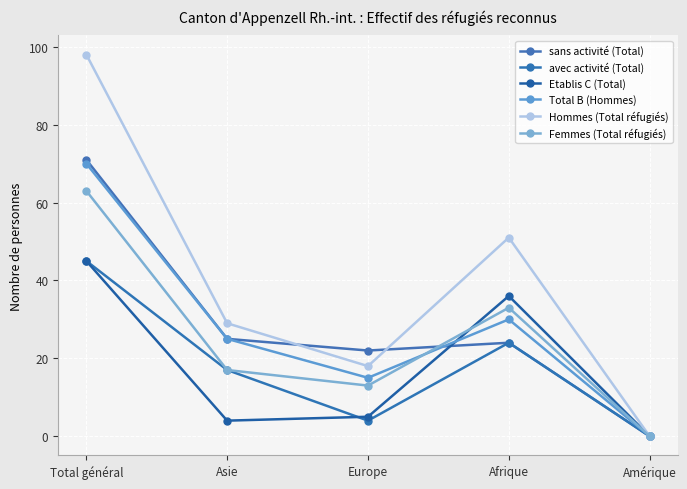

Count the number of categories in the chart.

5